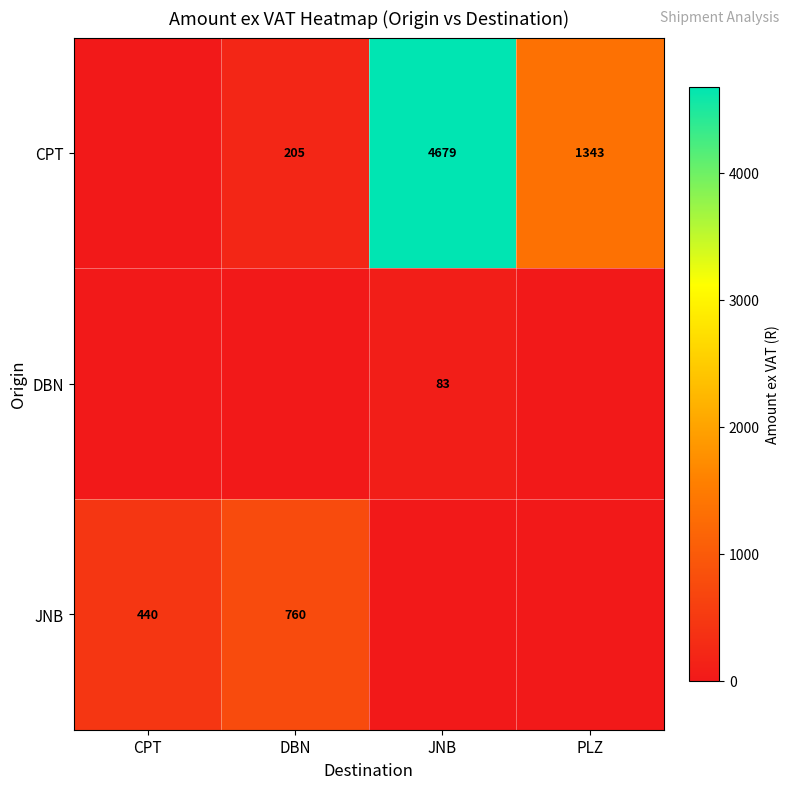

The CPT series shows 326 at DBN. True or false?

False